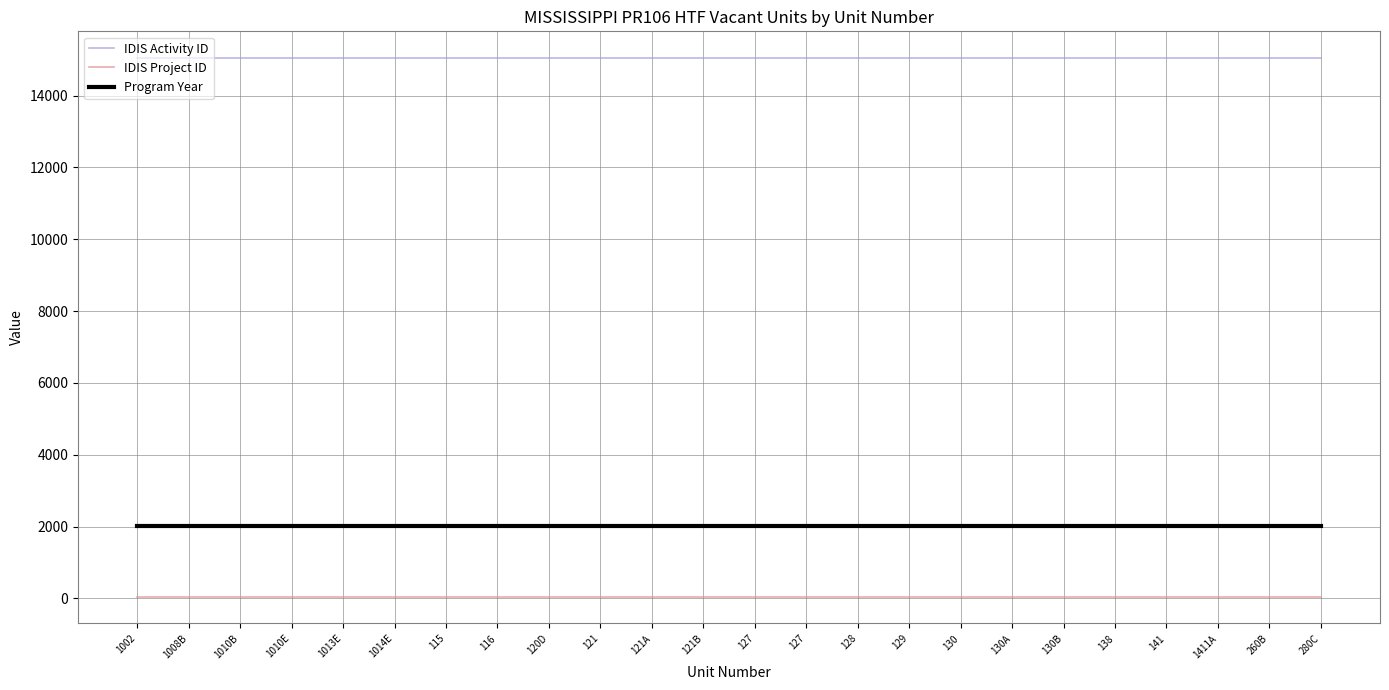

How many lines are shown in the chart?

3